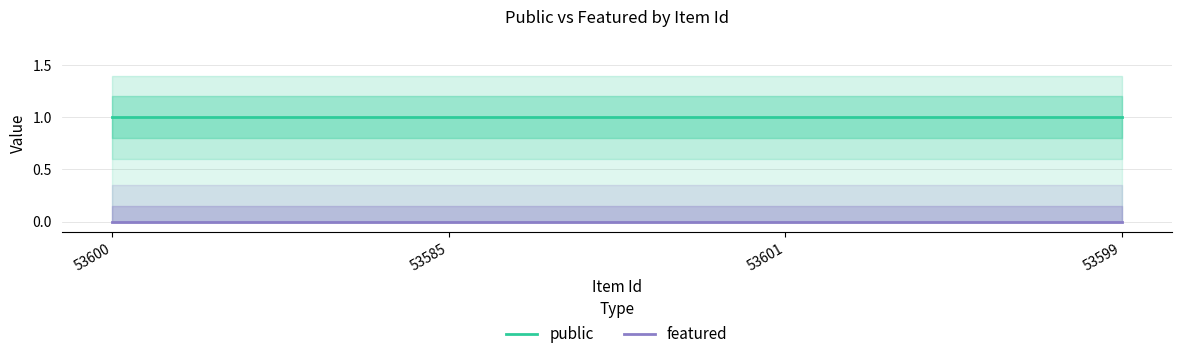

Is this an area chart (filled region under the line)?

No